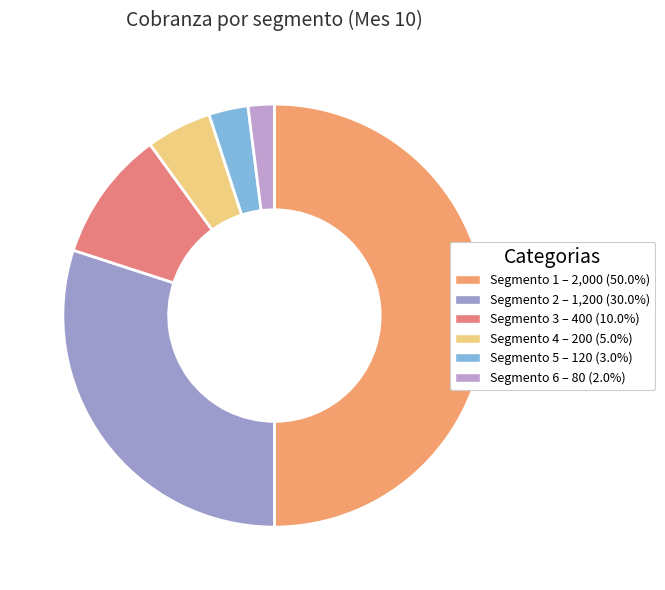

How many segments does this pie chart have?

6